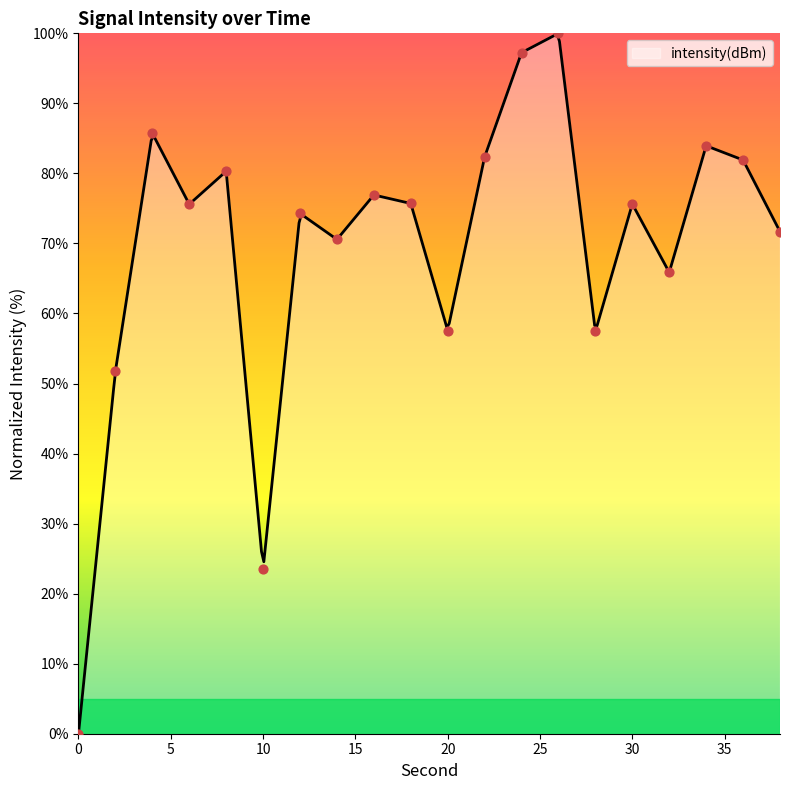

Between 36 and 8, which is larger?

36